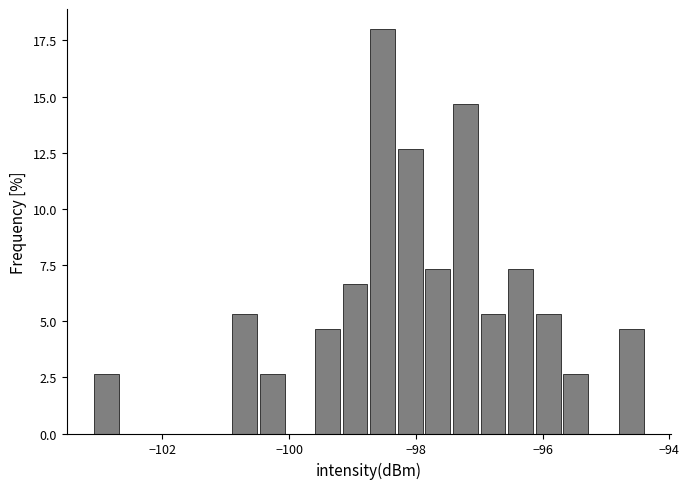

Around what value on the x-axis is the tallest bar? Give the approximate position of its centre, as read against the axis.

-98.6